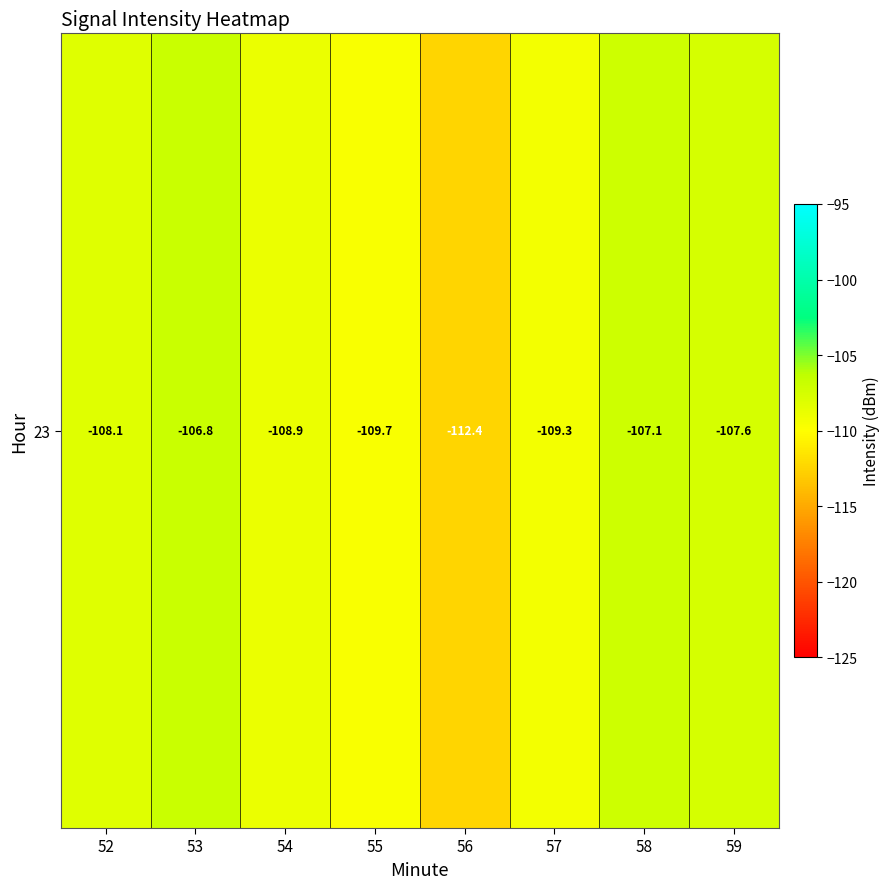

Rank the categories by value from highest to lowest.

53, 58, 59, 52, 54, 57, 55, 56